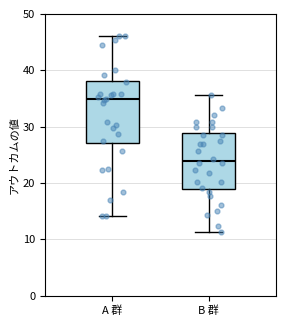

Reading left to right, read every box against the y-axis: the position of its median line, the range the box covers, and the ends of its whiskers. The values are not printed on the chart, so give them approximately, as read against the axis.

A 群: median 35, box 27 to 38, whiskers 14 to 46
B 群: median 24, box 19 to 29, whiskers 11 to 36